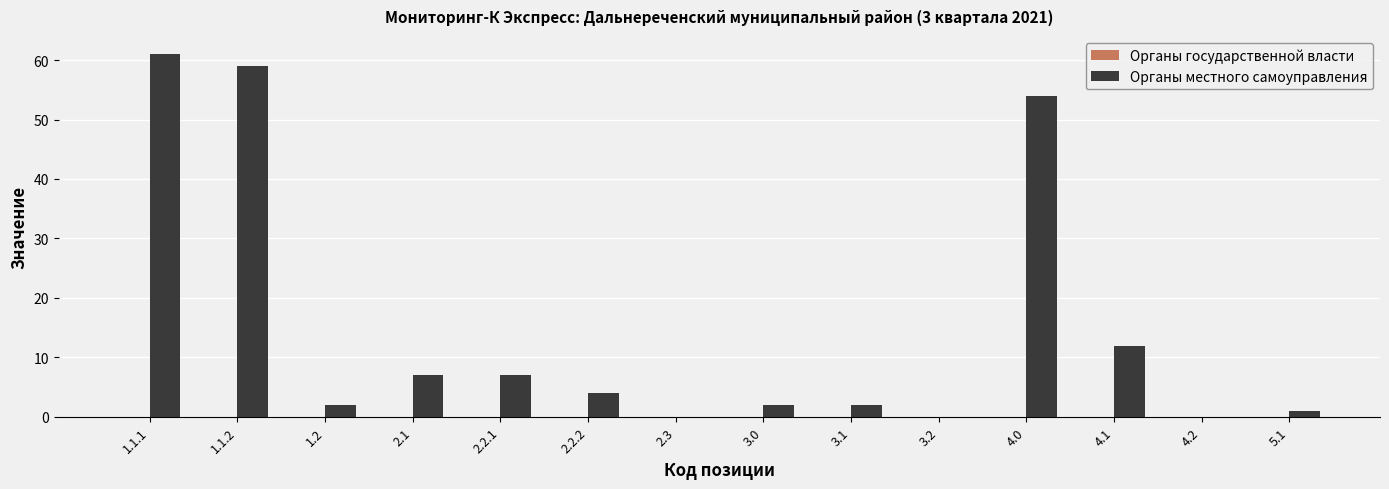

Between 5.1 and 3.2, which is larger?

5.1